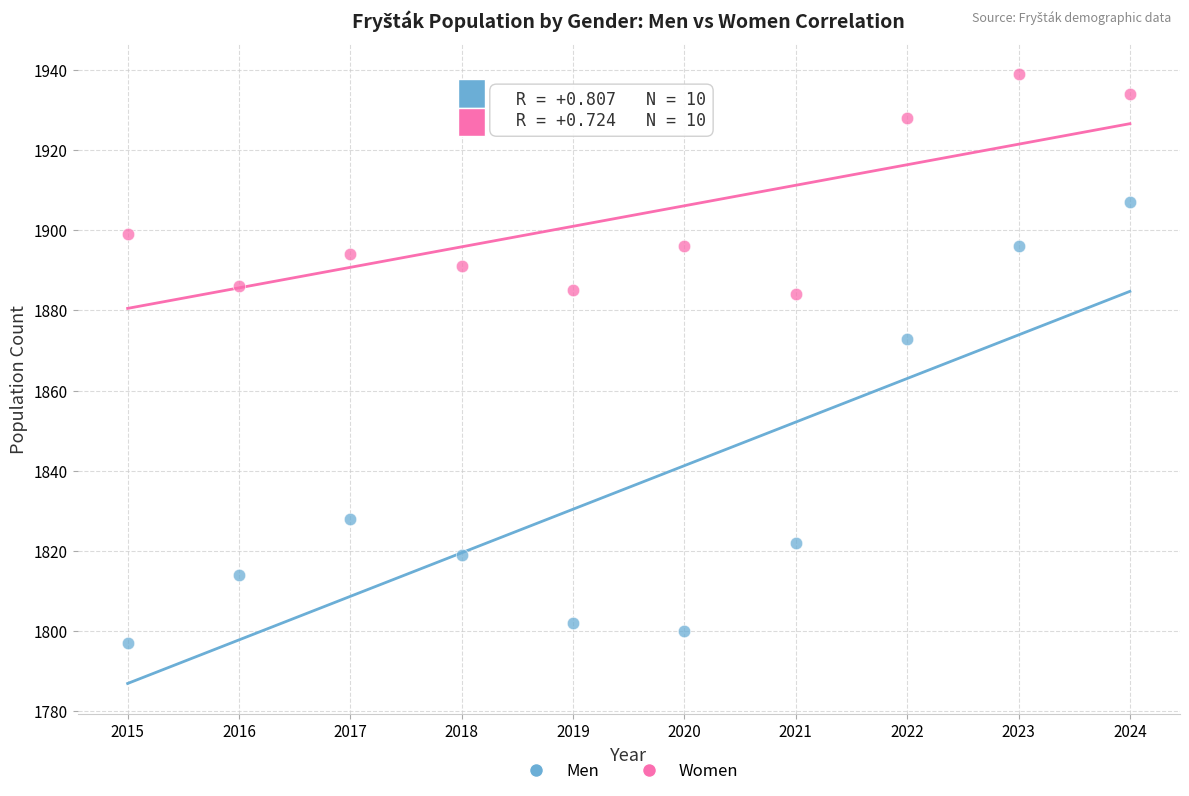

Which series has the largest Y range (max minus min)?

Men